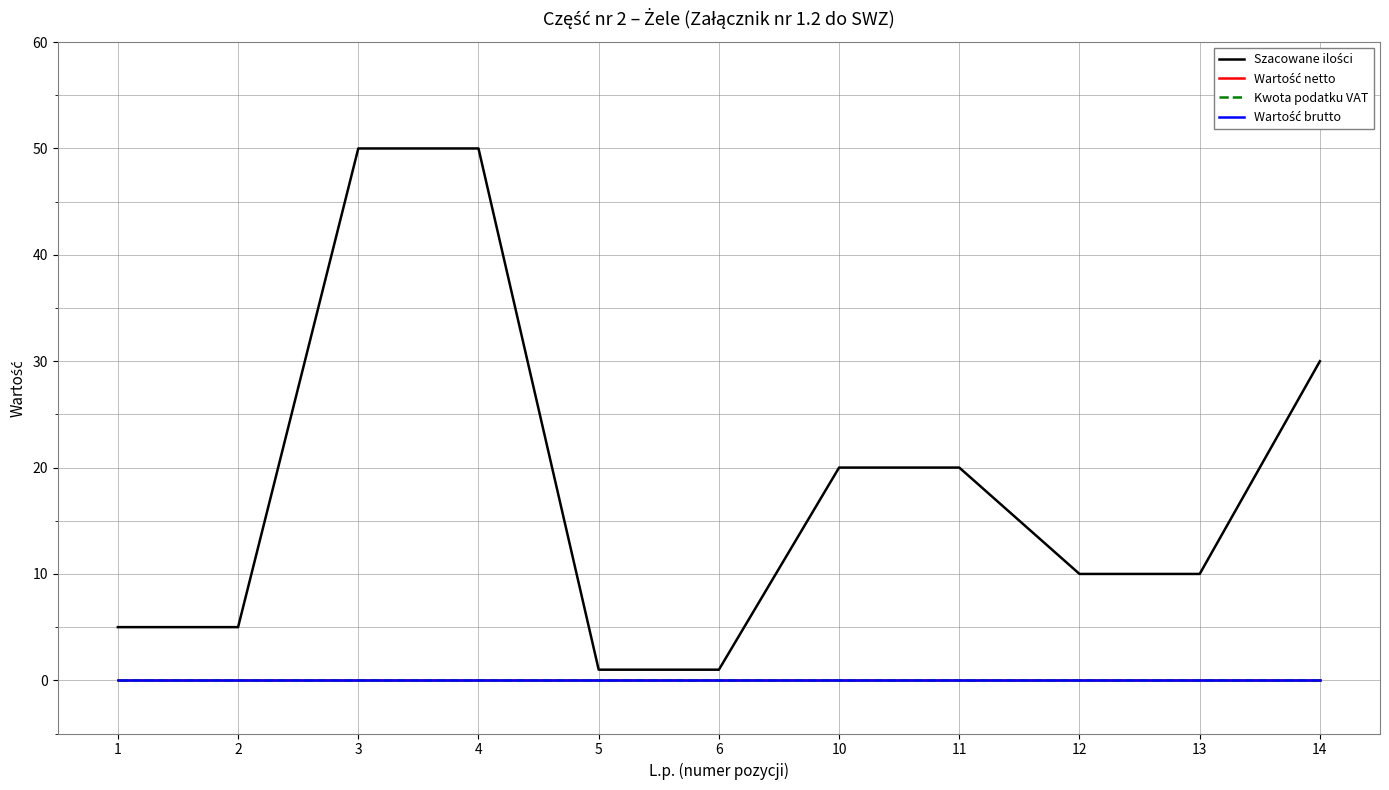

At which category is the sum across all series the highest?

3